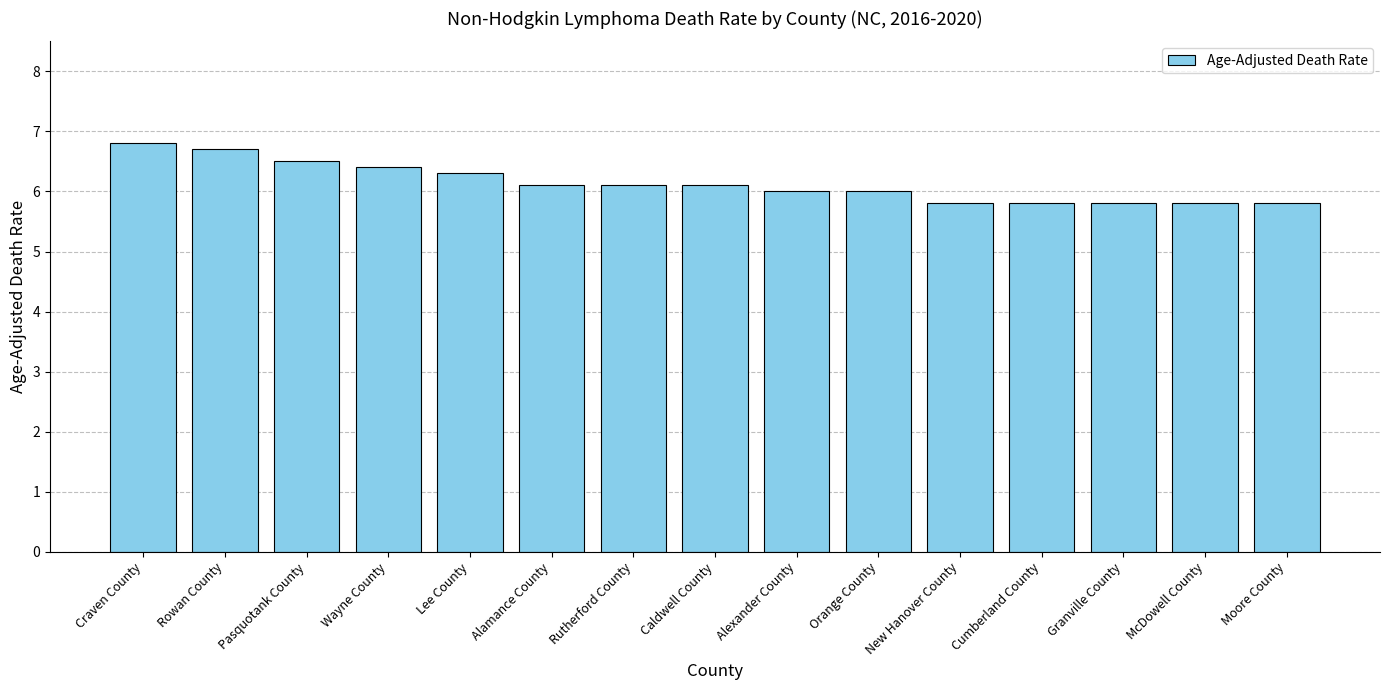

What is the difference between the second highest and minimum values?

0.9